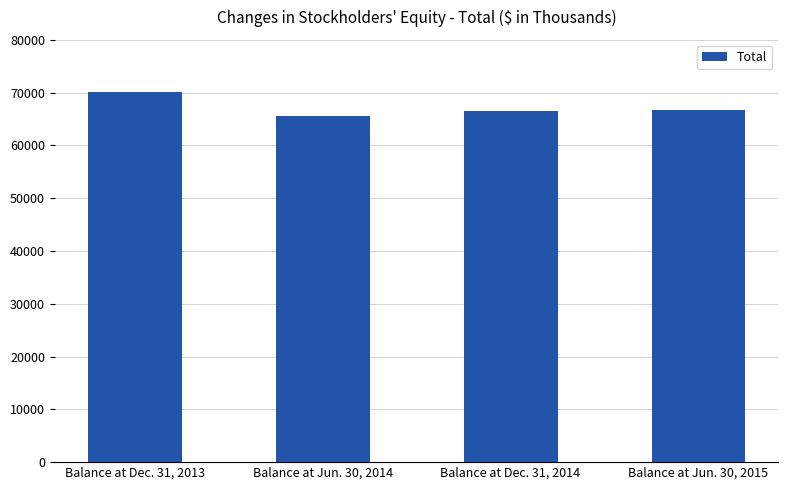

What is the label of the 1st bar from the right?

Balance at Jun. 30, 2015